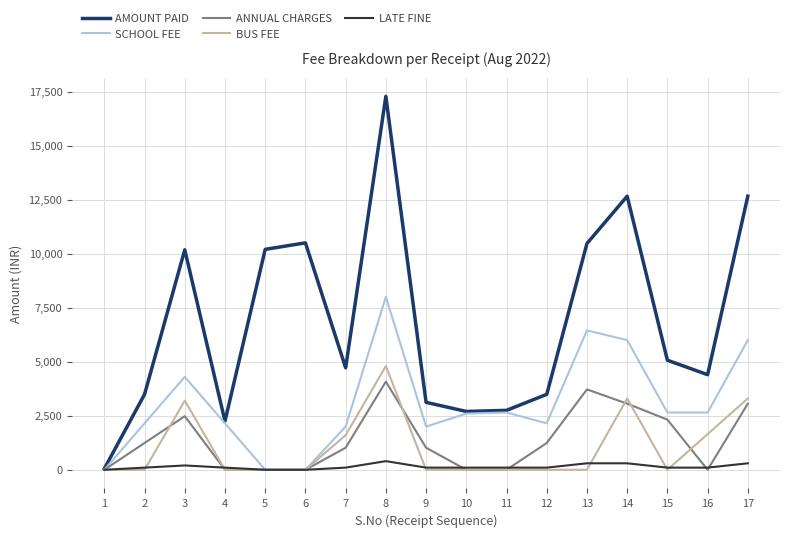

The value of BUS FEE at 15 is -2518. True or false?

False